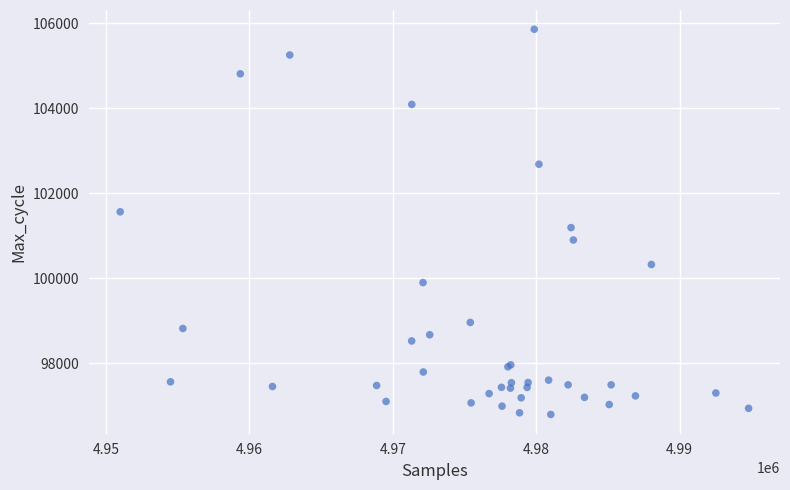

What Y value in the scatter plot is closest to 101322?

101187